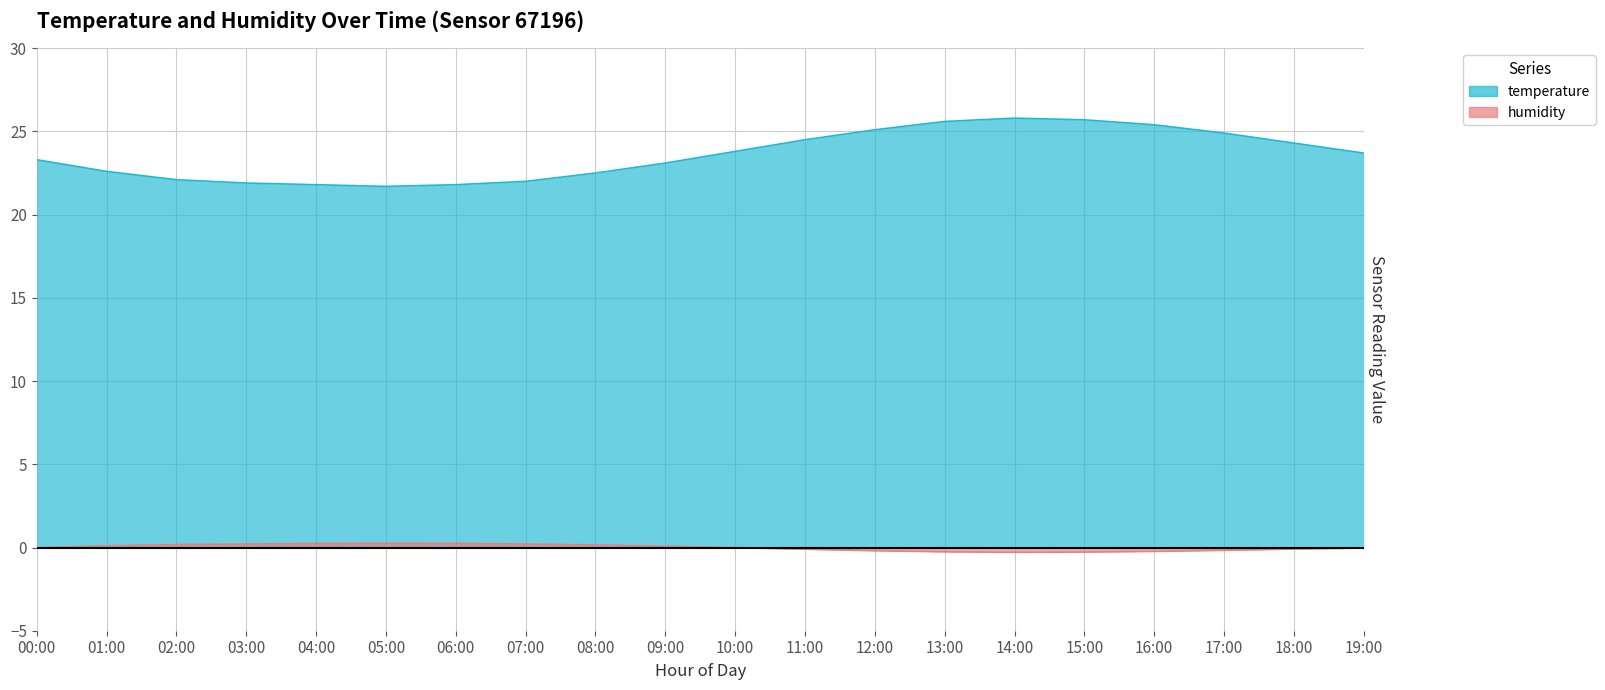

At which category is the sum across all series the highest?

14:00